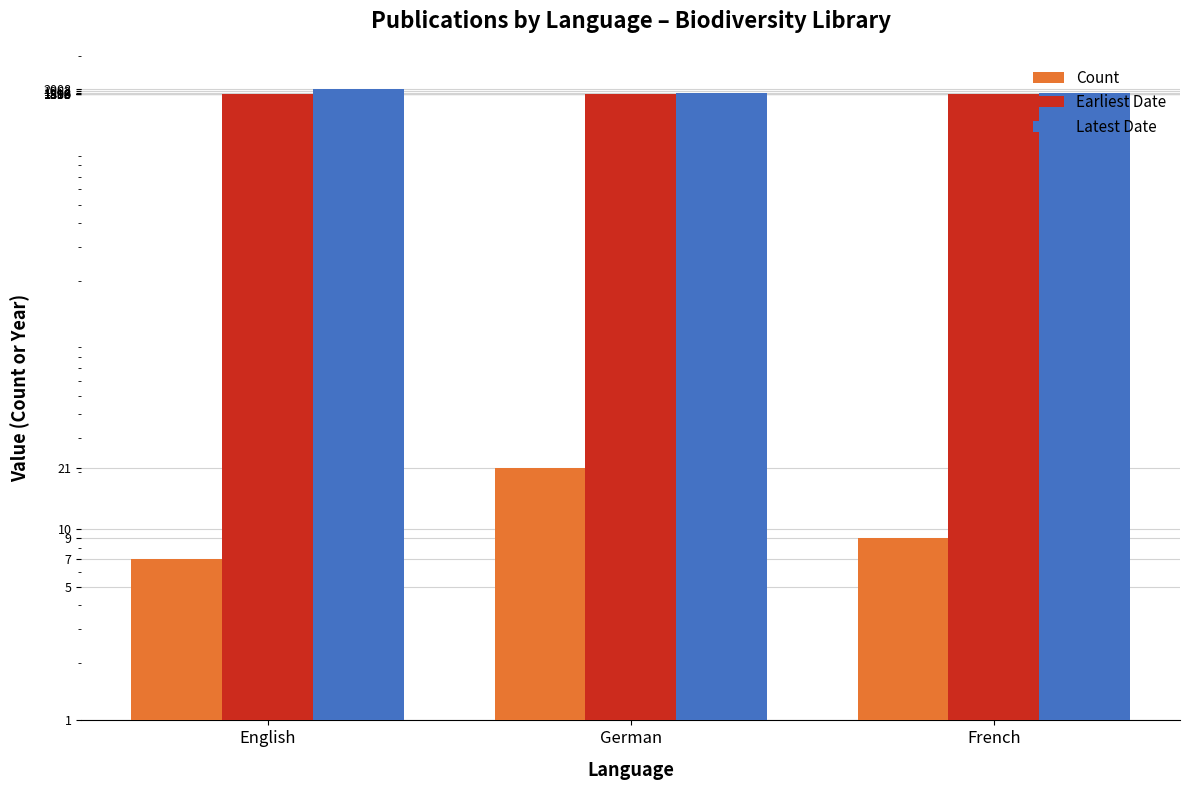

Count the Count values in the range 7 to 21.

3